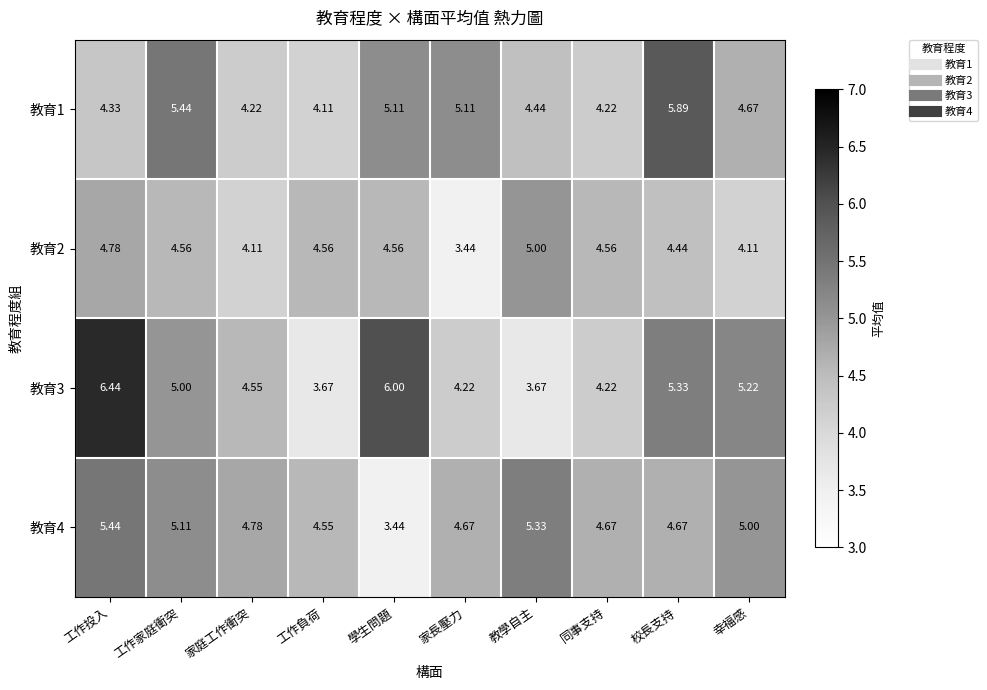

Which category has the lowest value in the 教育2 series?

家長壓力